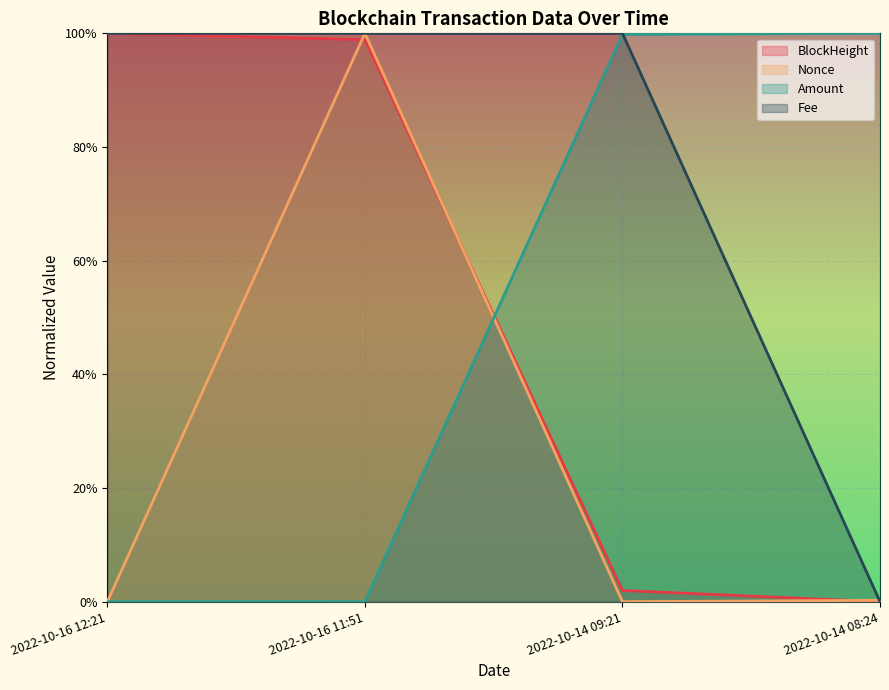

Between 2022-10-14 09:21 and 2022-10-16 11:51, which is larger?

2022-10-16 11:51